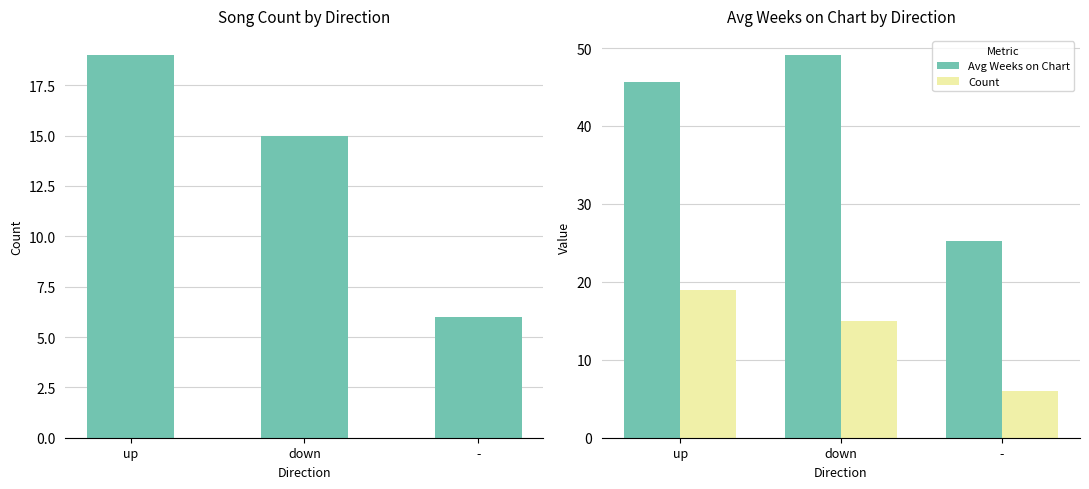

How many bars are there in each group?

2